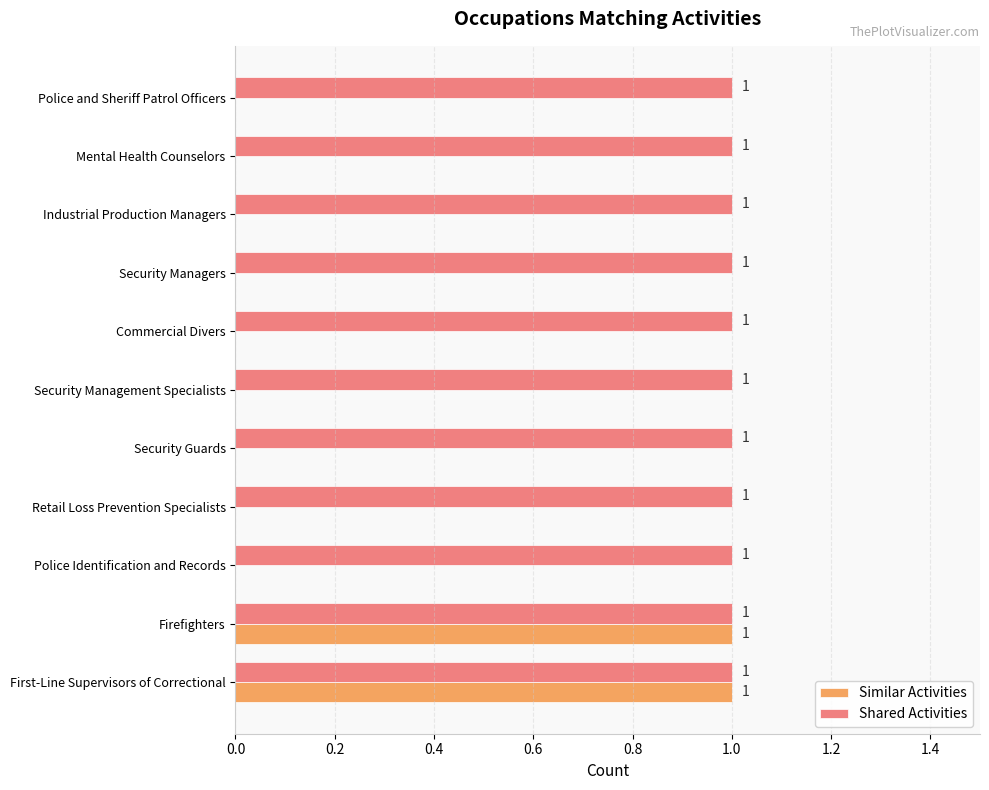

What are all the series names shown in the legend?

Similar Activities, Shared Activities